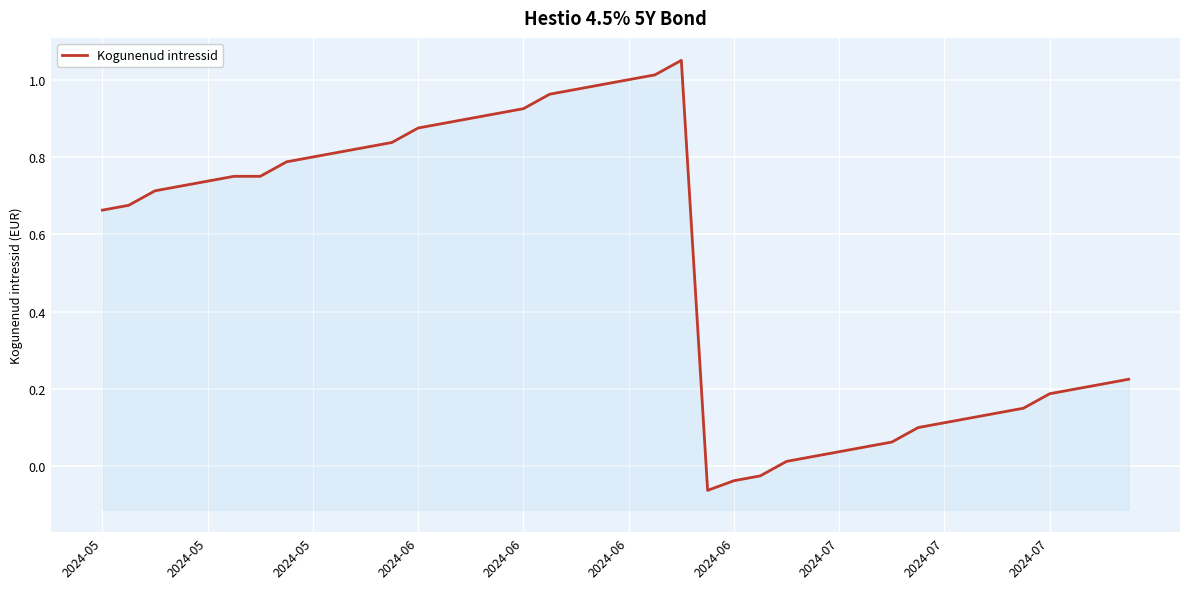

Where is the first local maximum?

22